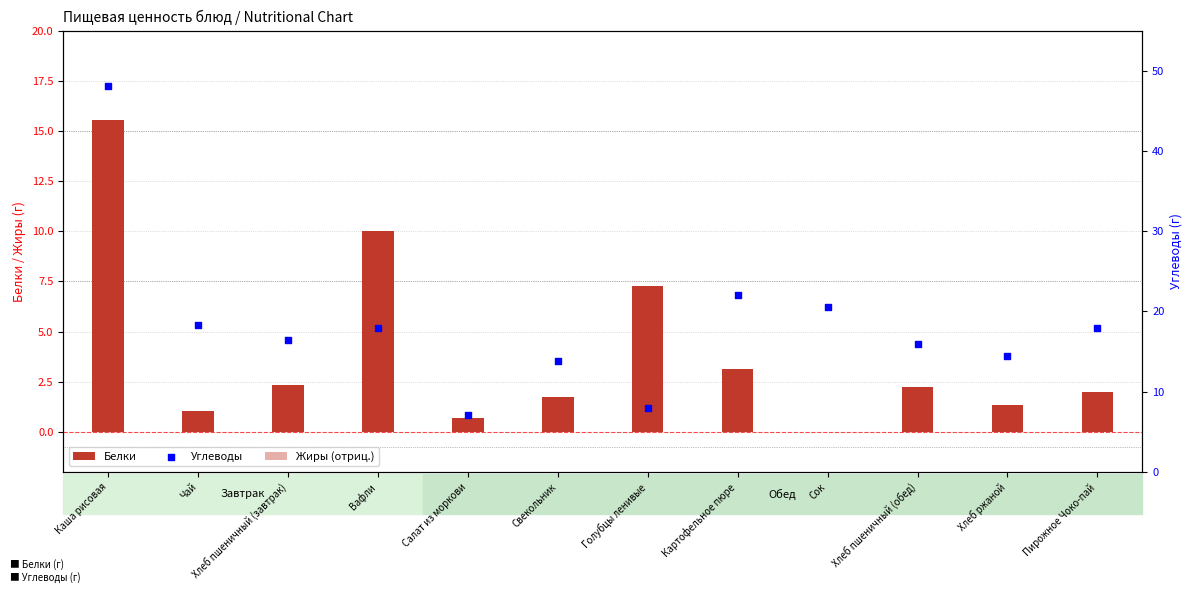

At how many categories does at least one series exceed 43?

1